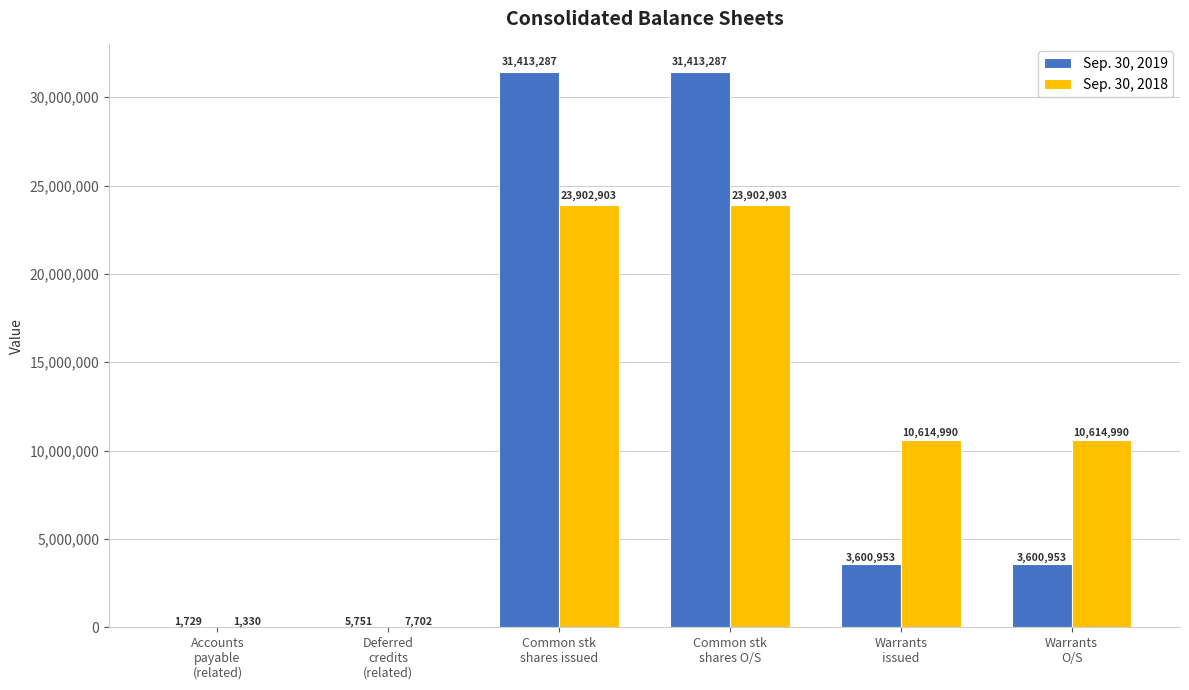

What is the greatest value displayed?

31413287